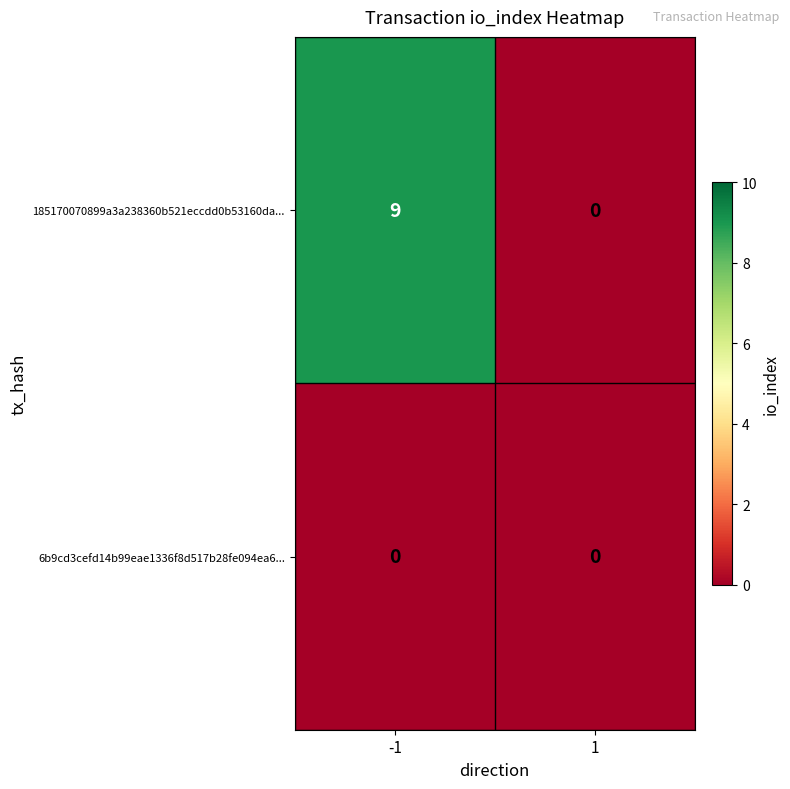

Reading left to right, list all the values displayed in this chart.

185170070899a3a238360b521eccdd0b53160da...: -1=9	1=0
6b9cd3cefd14b99eae1336f8d517b28fe094ea6...: -1=0	1=0